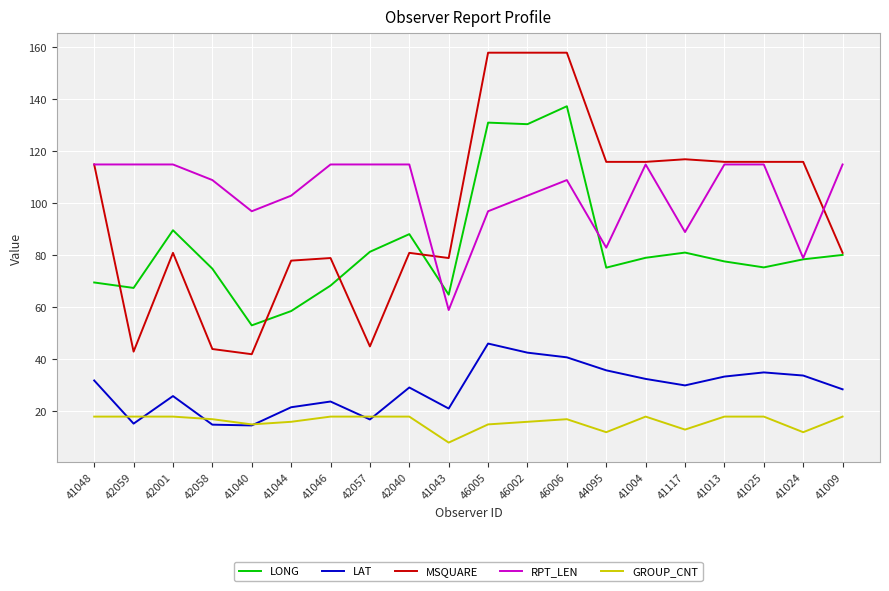

What is the sum of the RPT_LEN values at 46002 and 46005?

200.0